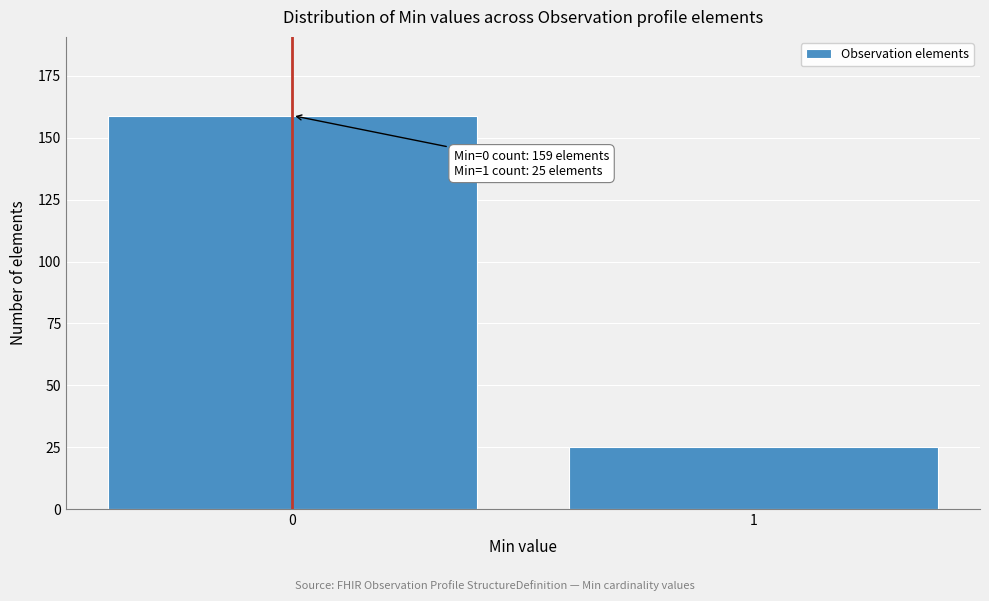

Reading right to left, extract all data points from this chart.

1=25	0=159